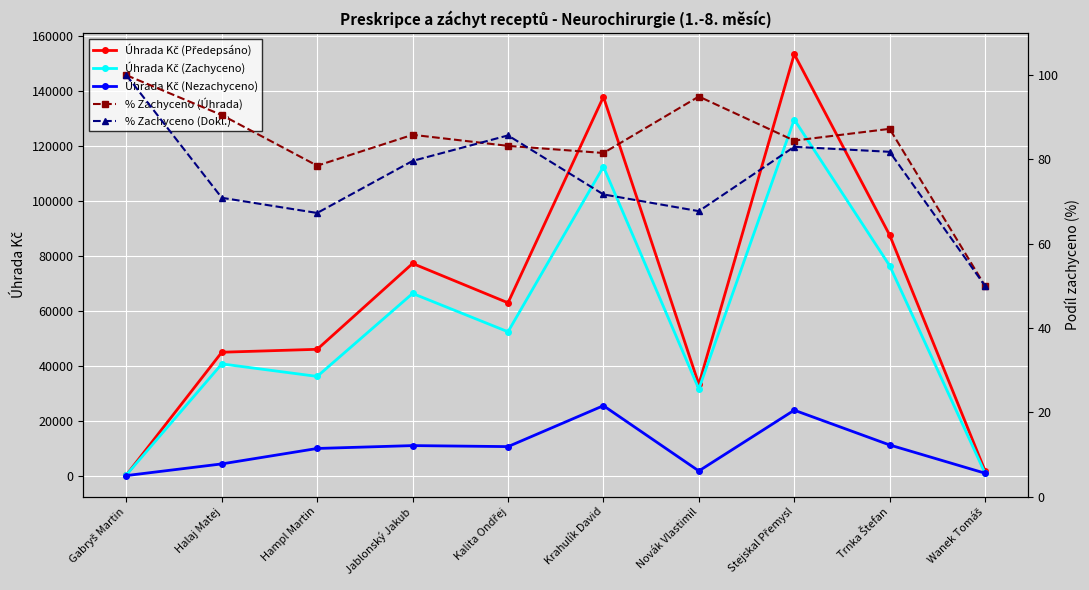

What is the value of the % Zachyceno (Dokl.) point at the 5th from the left?

85.7